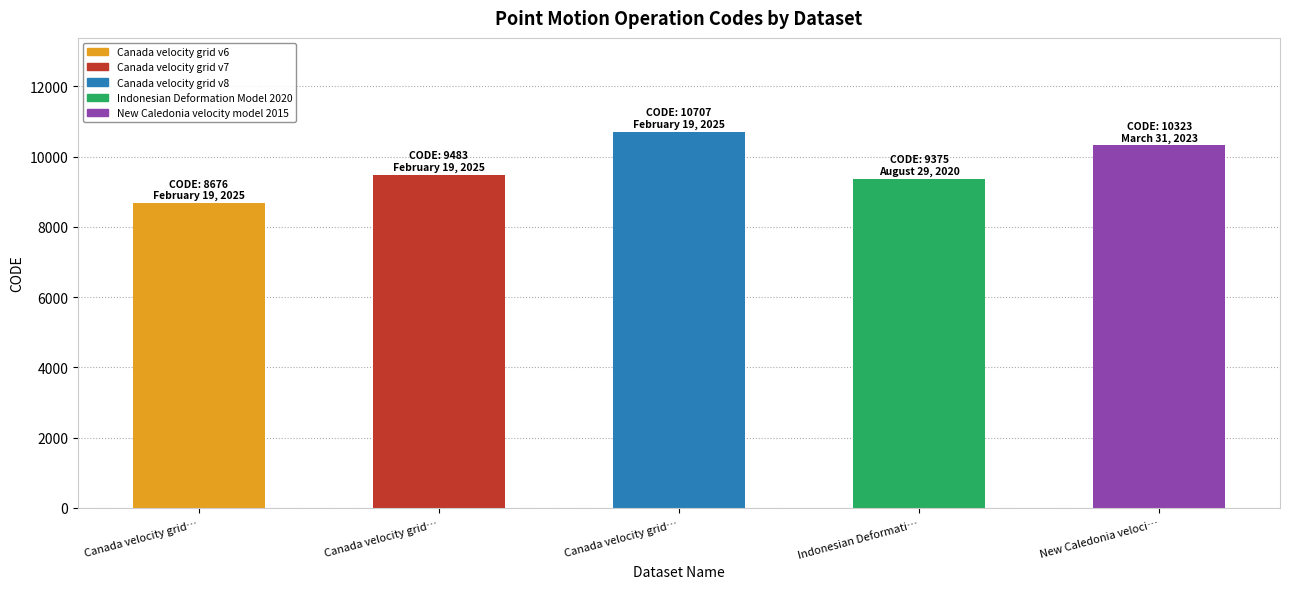

Does the chart contain any negative values?

No